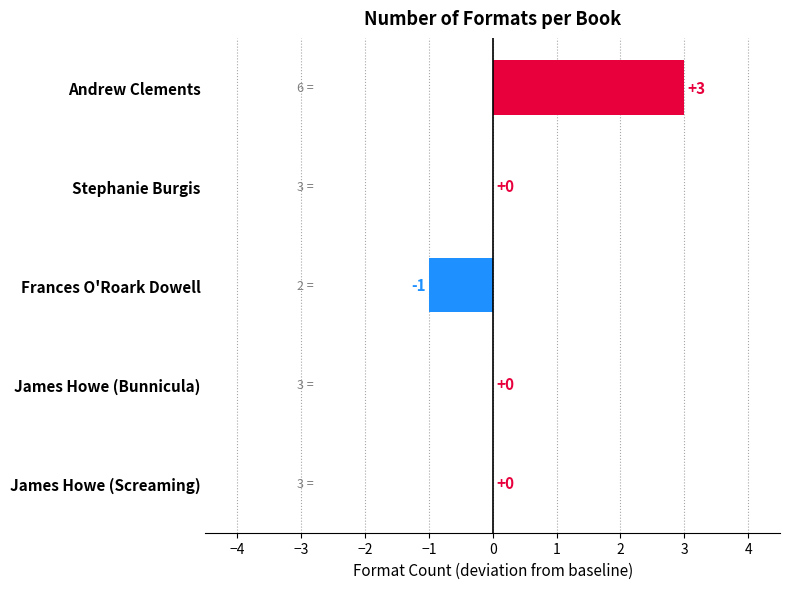

How many data points does each series have?

5